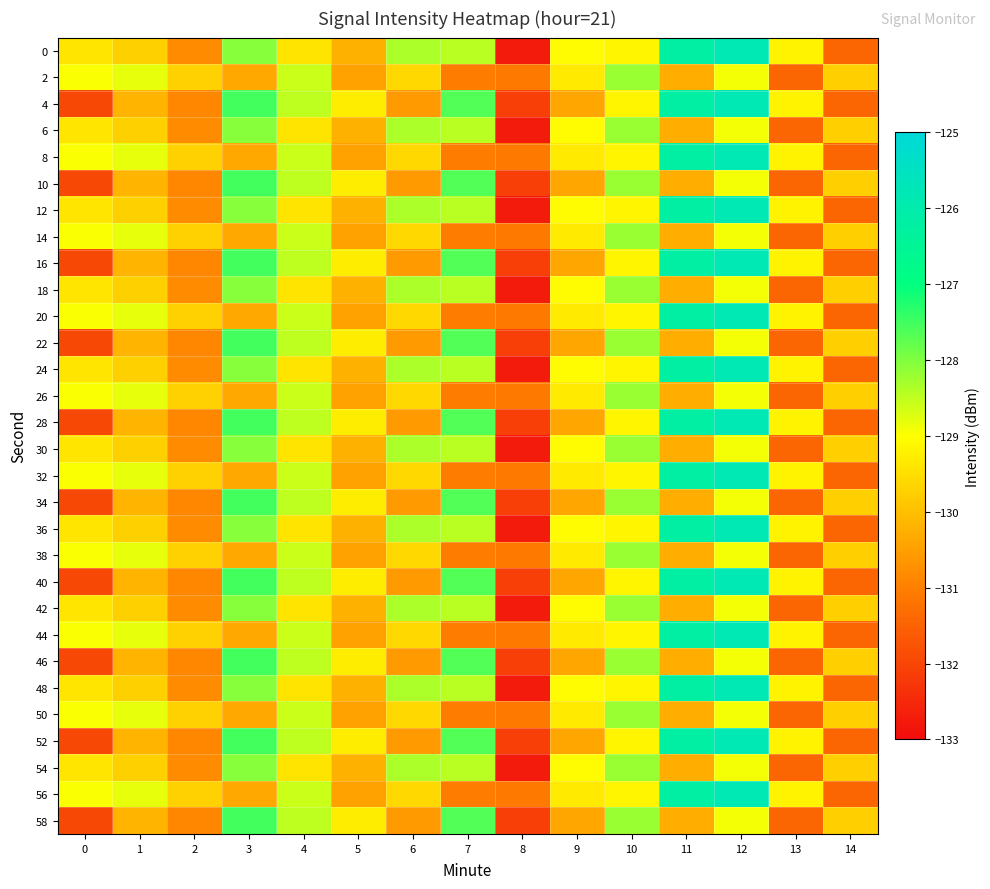

What is the total value across all series at 2?

-3913.9